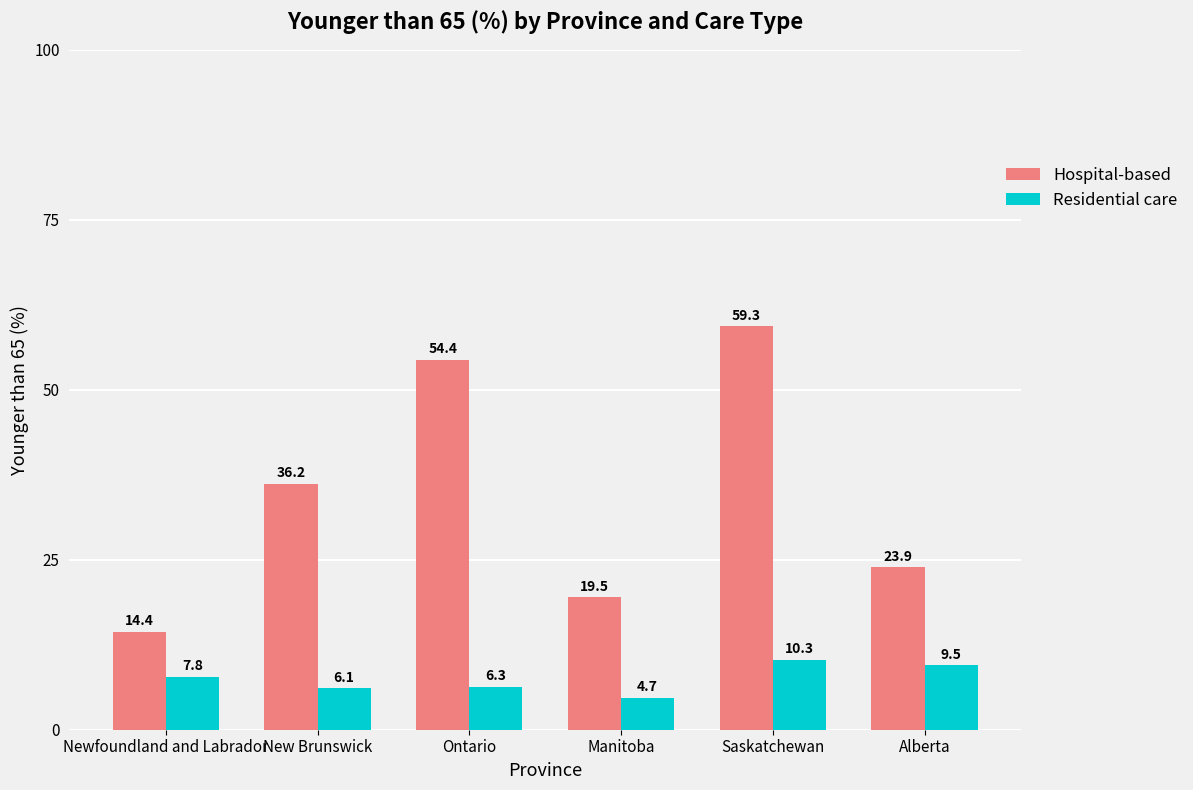

Rank the series at Alberta from highest to lowest value.

Hospital-based, Residential care